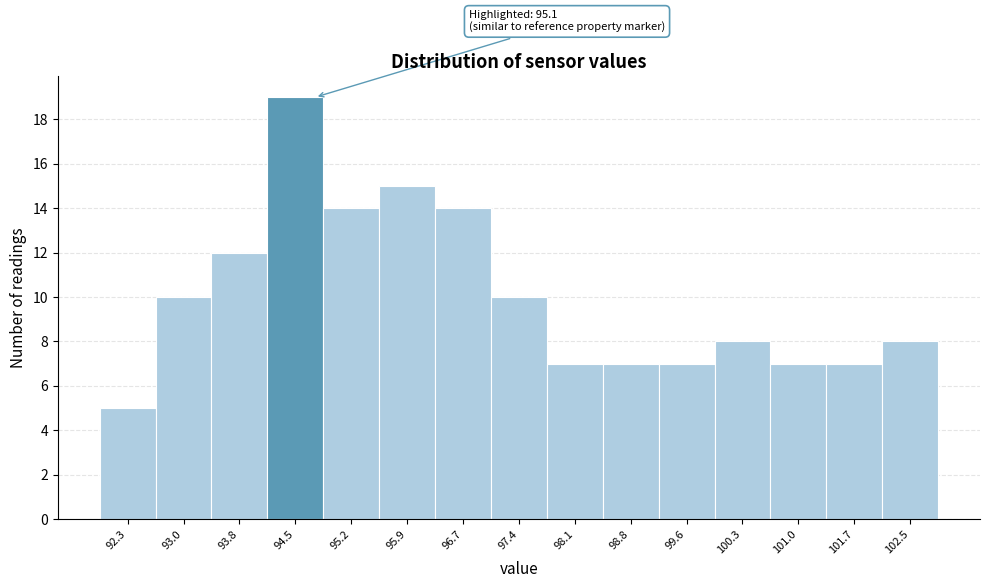

Reading right to left, what are all the values shown in this chart?

102.5=8	101.7=7	101.0=7	100.3=8	99.6=7	98.8=7	98.1=7	97.4=10	96.7=14	95.9=15	95.2=14	94.5=19	93.8=12	93.0=10	92.3=5